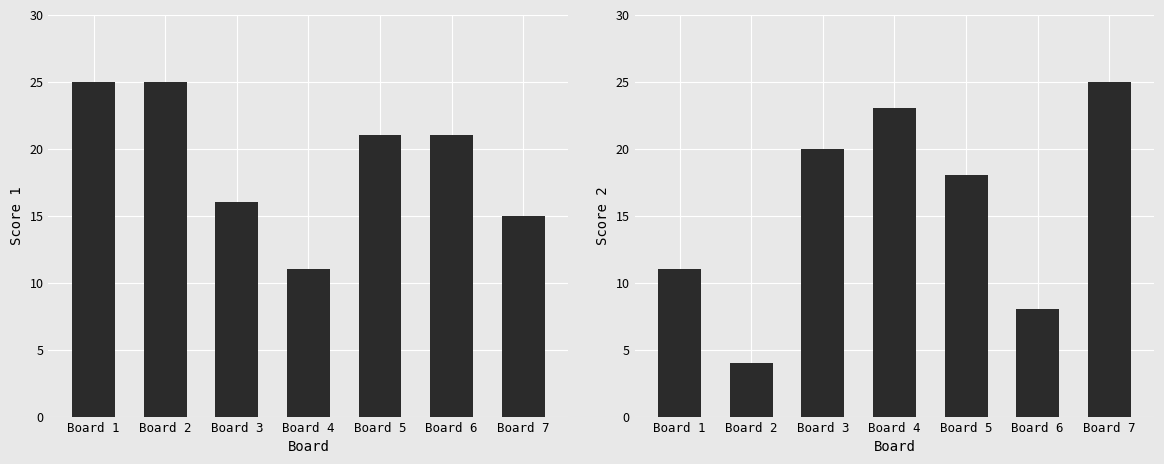

Between Board 4 and Board 2, which is larger?

Board 2